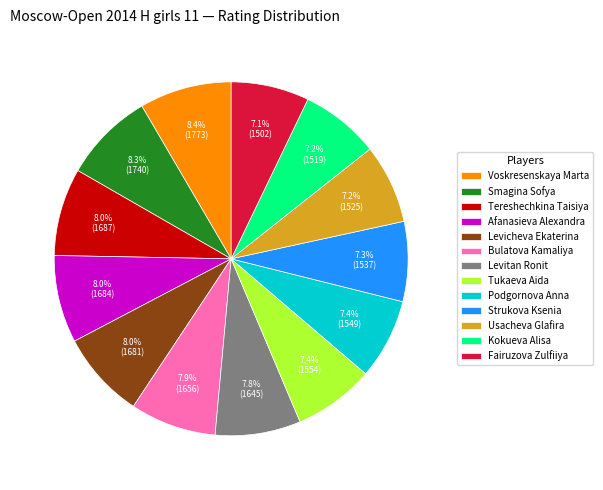

How many slices are in this pie chart?

13